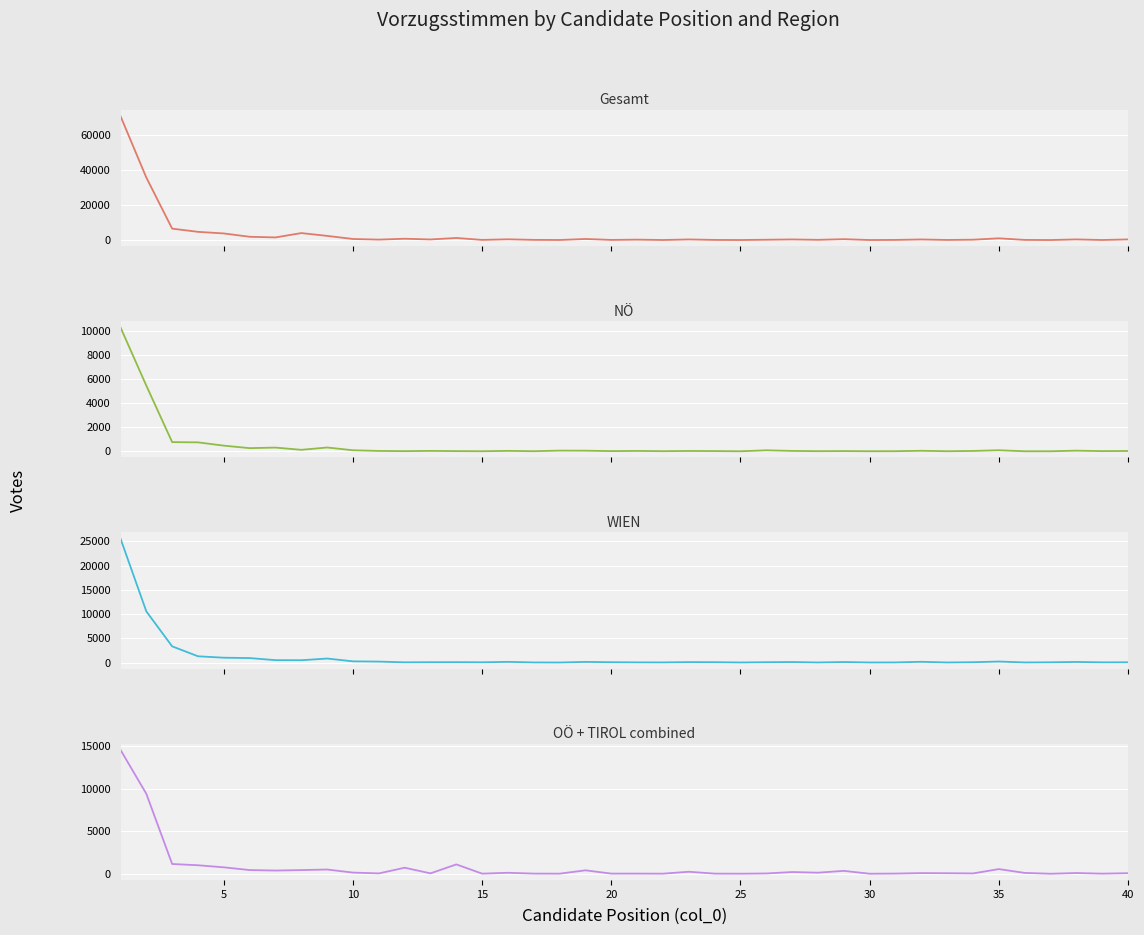

How many data points in OÖ + TIROL combined are less than 102?

20